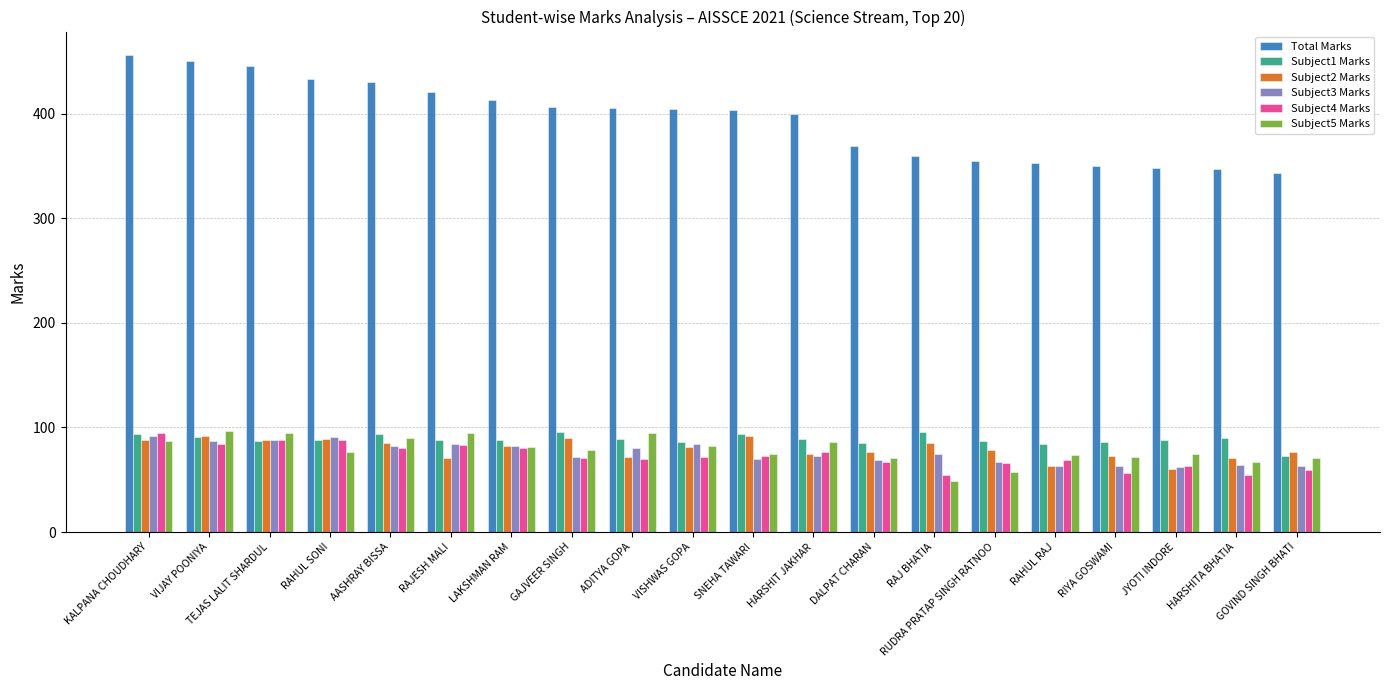

What is the difference between the second highest and minimum values in the Subject3 Marks series?

29